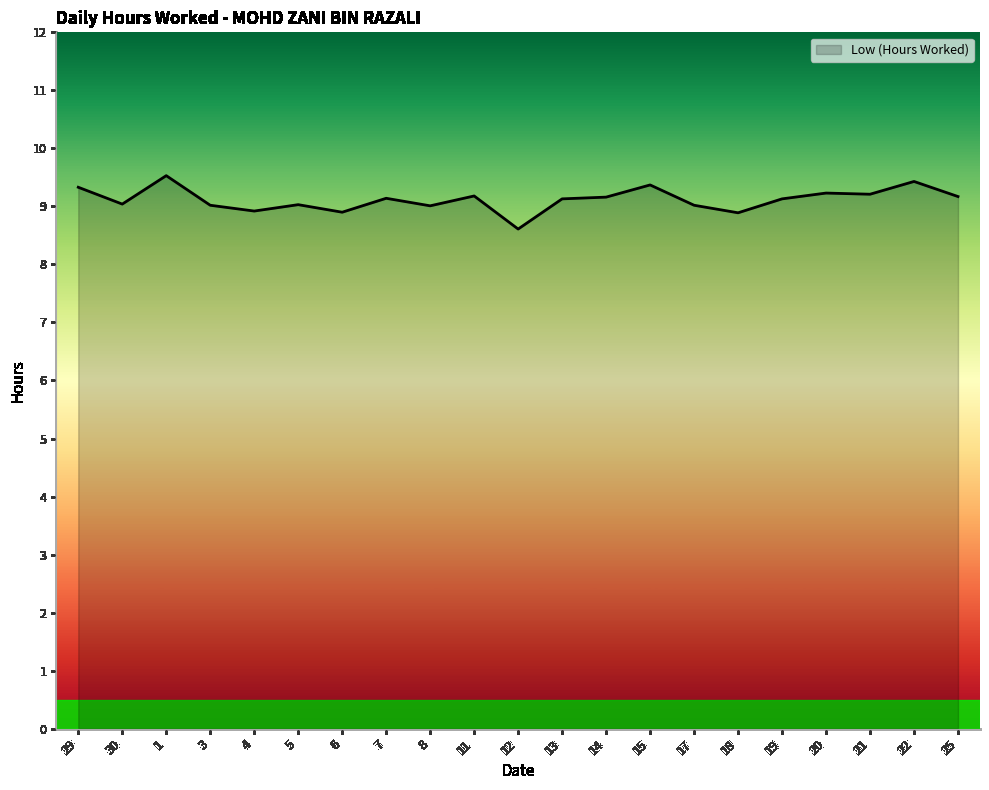

Read the value at 5.

9.0